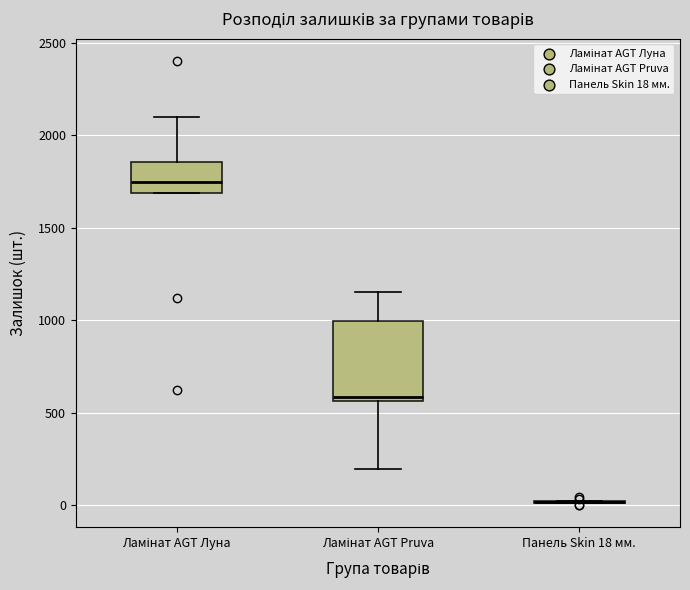

Reading left to right, transcribe this box plot: for each box, give where its median line is, the range the box spans, and where its two whiskers end, as read against the y-axis. The values are not printed on the chart, so give them approximately, as read against the axis.

Ламінат AGT Луна: median 1750, box 1700 to 1850, whiskers 1700 to 2100
Ламінат AGT Pruva: median 600, box 550 to 1000, whiskers 200 to 1150
Панель Skin 18 мм.: box collapsed to a line at 0, whiskers 0 to 0